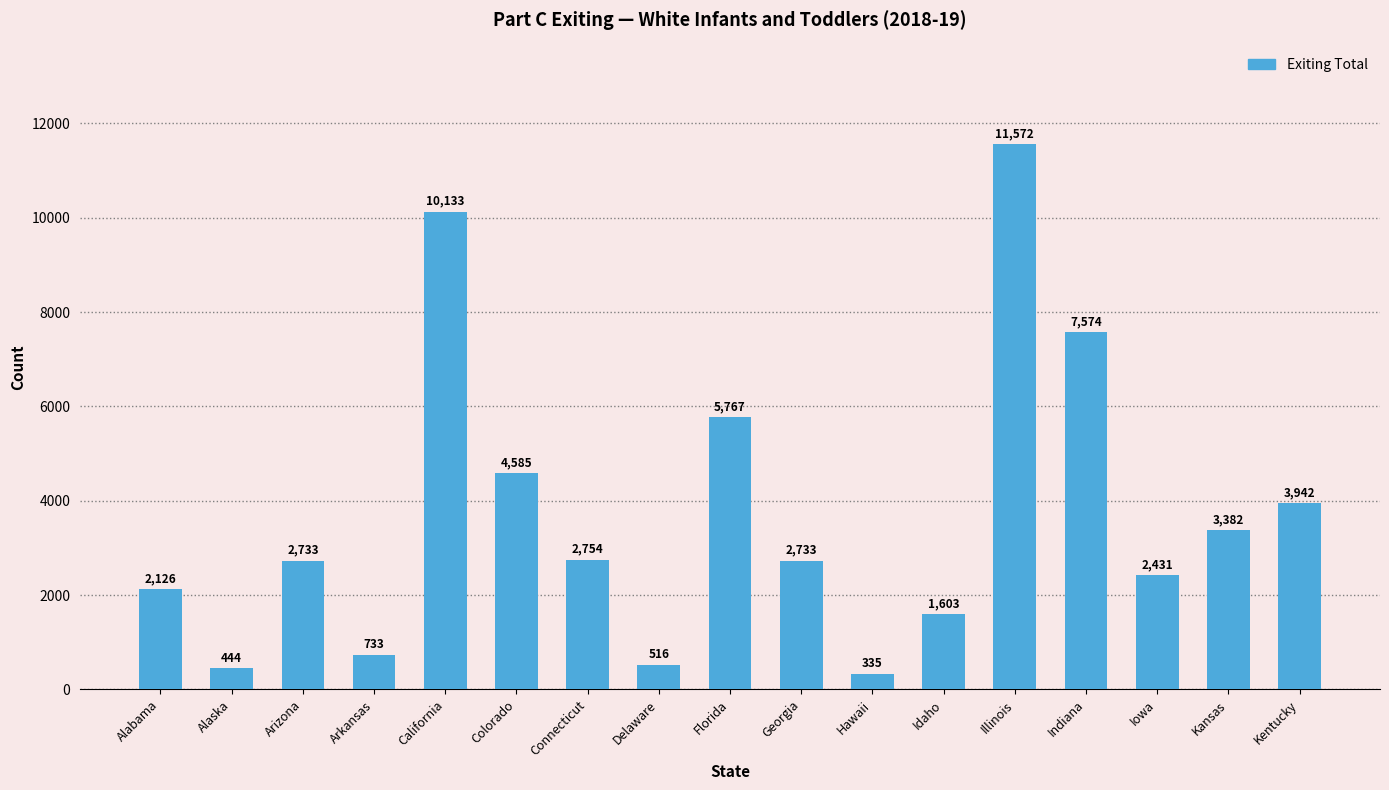

Which label corresponds to the largest value in the chart?

Illinois